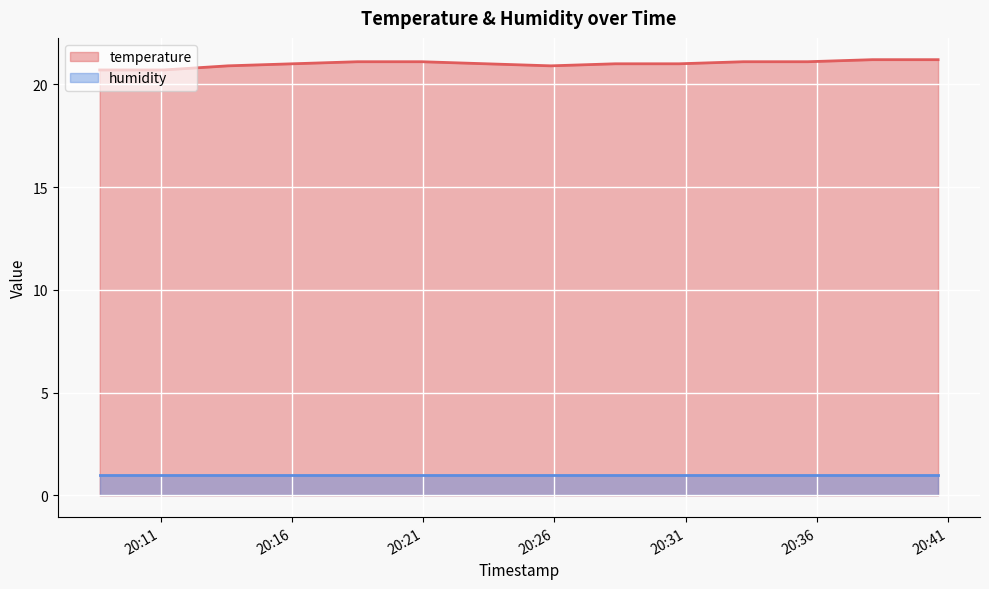

How many lines are shown in the chart?

2